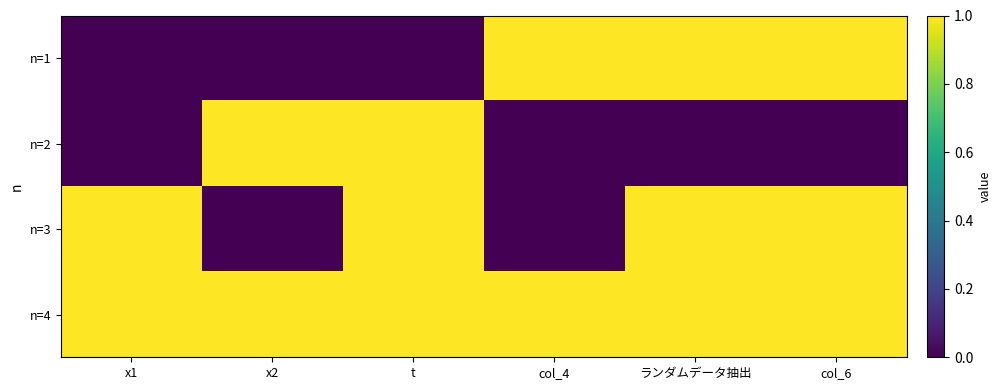

Reading left to right, what are all the values shown in this chart?

n=1: x1=0	x2=0	t=0	col_4=1	ランダムデータ抽出=1	col_6=1
n=2: x1=0	x2=1	t=1	col_4=0	ランダムデータ抽出=0	col_6=0
n=3: x1=1	x2=0	t=1	col_4=0	ランダムデータ抽出=1	col_6=1
n=4: x1=1	x2=1	t=1	col_4=1	ランダムデータ抽出=1	col_6=1